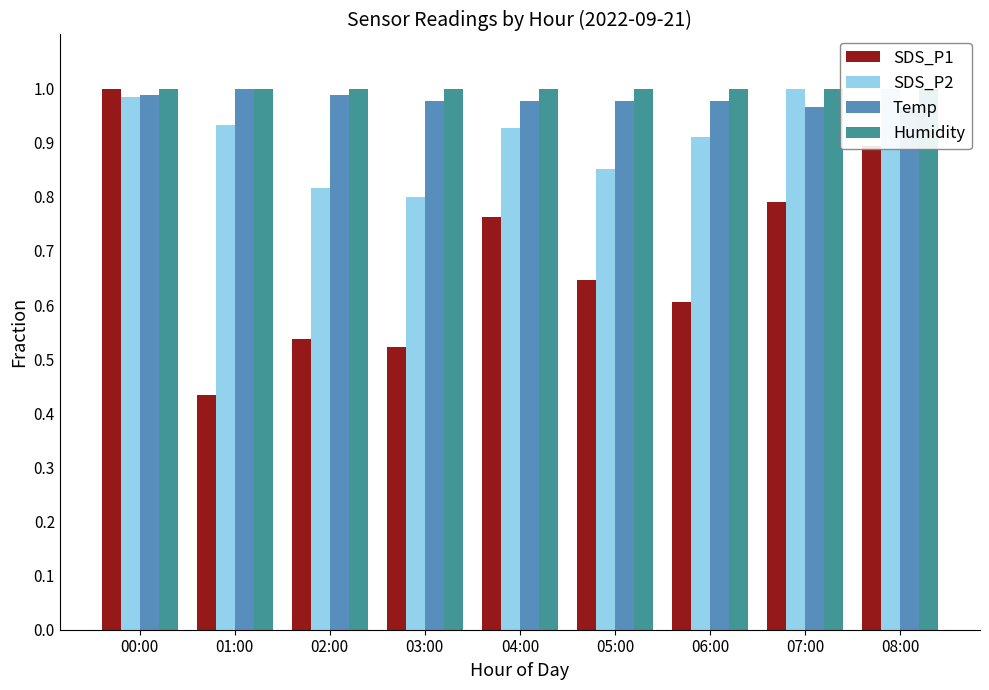

Reading left to right, list all the values displayed in this chart.

SDS_P1: 1.0	0.4	0.5	0.5	0.8	0.6	0.6	0.8	0.9
SDS_P2: 1.0	0.9	0.8	0.8	0.9	0.9	0.9	1.0	1.0
Temp: 1.0	1.0	1.0	1.0	1.0	1.0	1.0	1.0	1.0
Humidity: 1.0	1.0	1.0	1.0	1.0	1.0	1.0	1.0	1.0